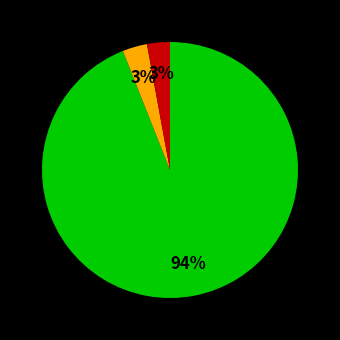

Is there any slice that represents more than half of the pie?

Yes